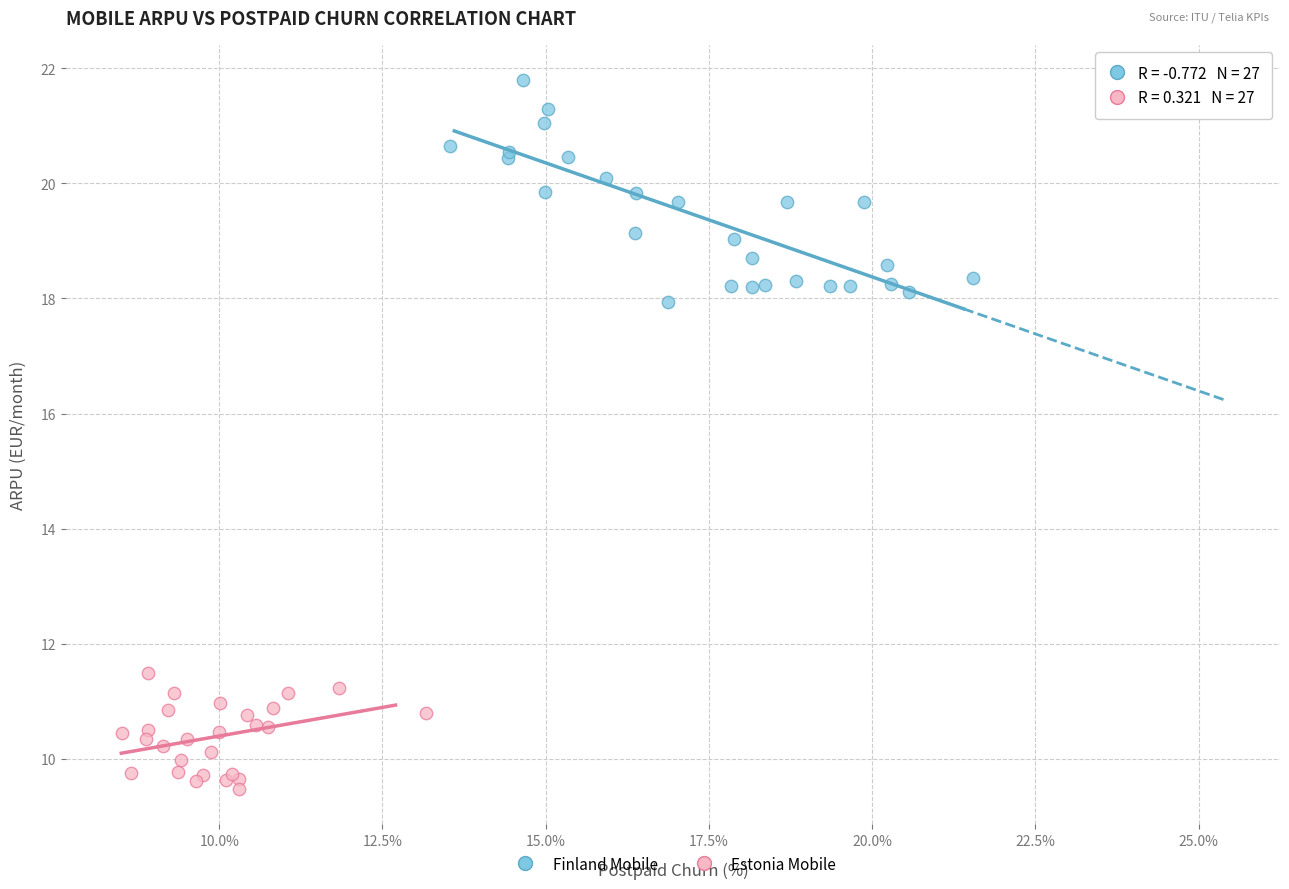

Which series reaches the minimum Y coordinate?

Estonia Mobile